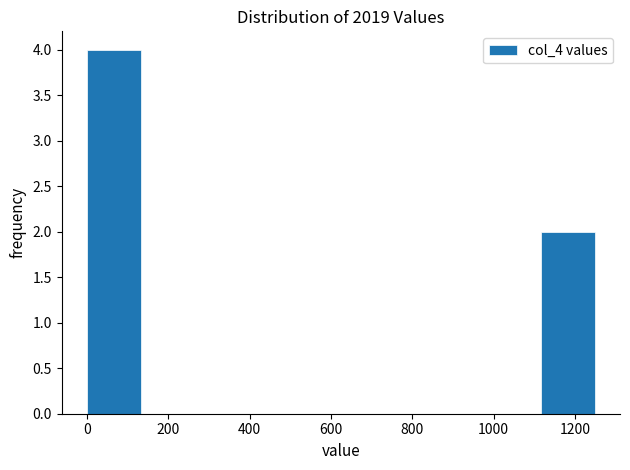

Over which range of the x-axis is the bar tallest?

0 to 140